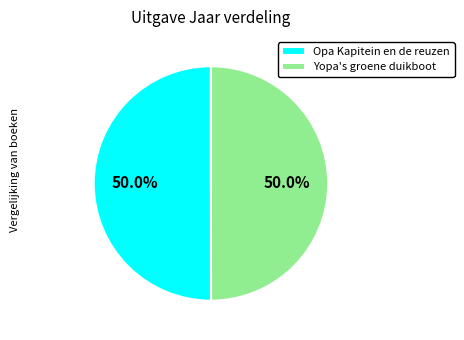

To the nearest percent, what is the combined percentage of Opa Kapitein en de reuzen and Yopa's groene duikboot?

100%